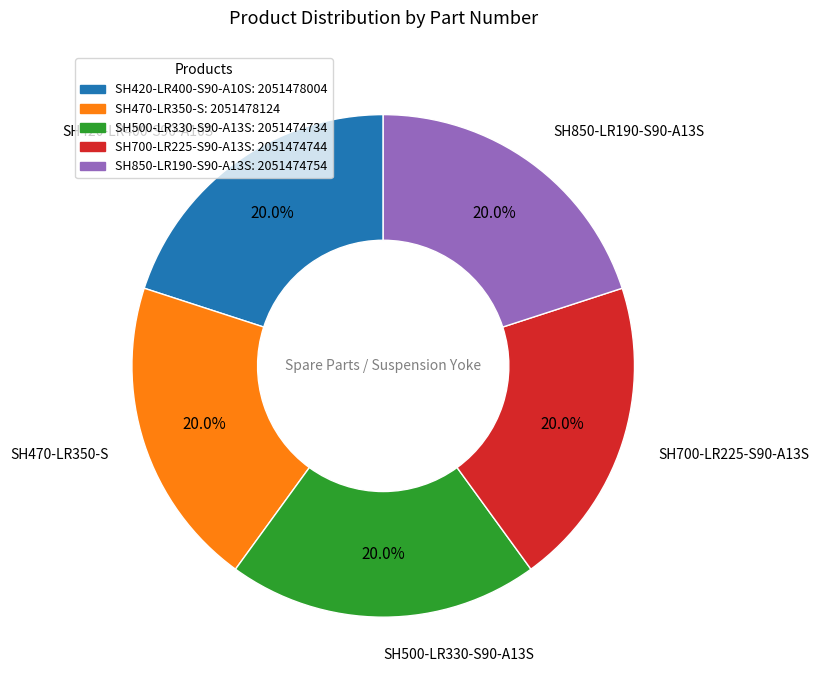

What percentage is the SH470-LR350-S slice, to the nearest percent?

20%